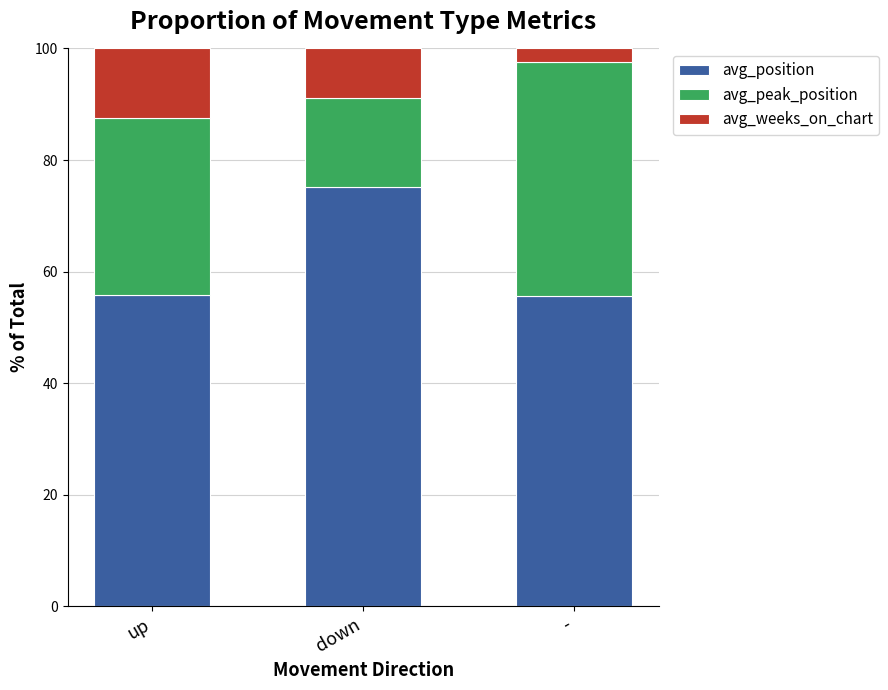

Reading right to left, transcribe the values for avg_position.

55.7	75.2	55.7